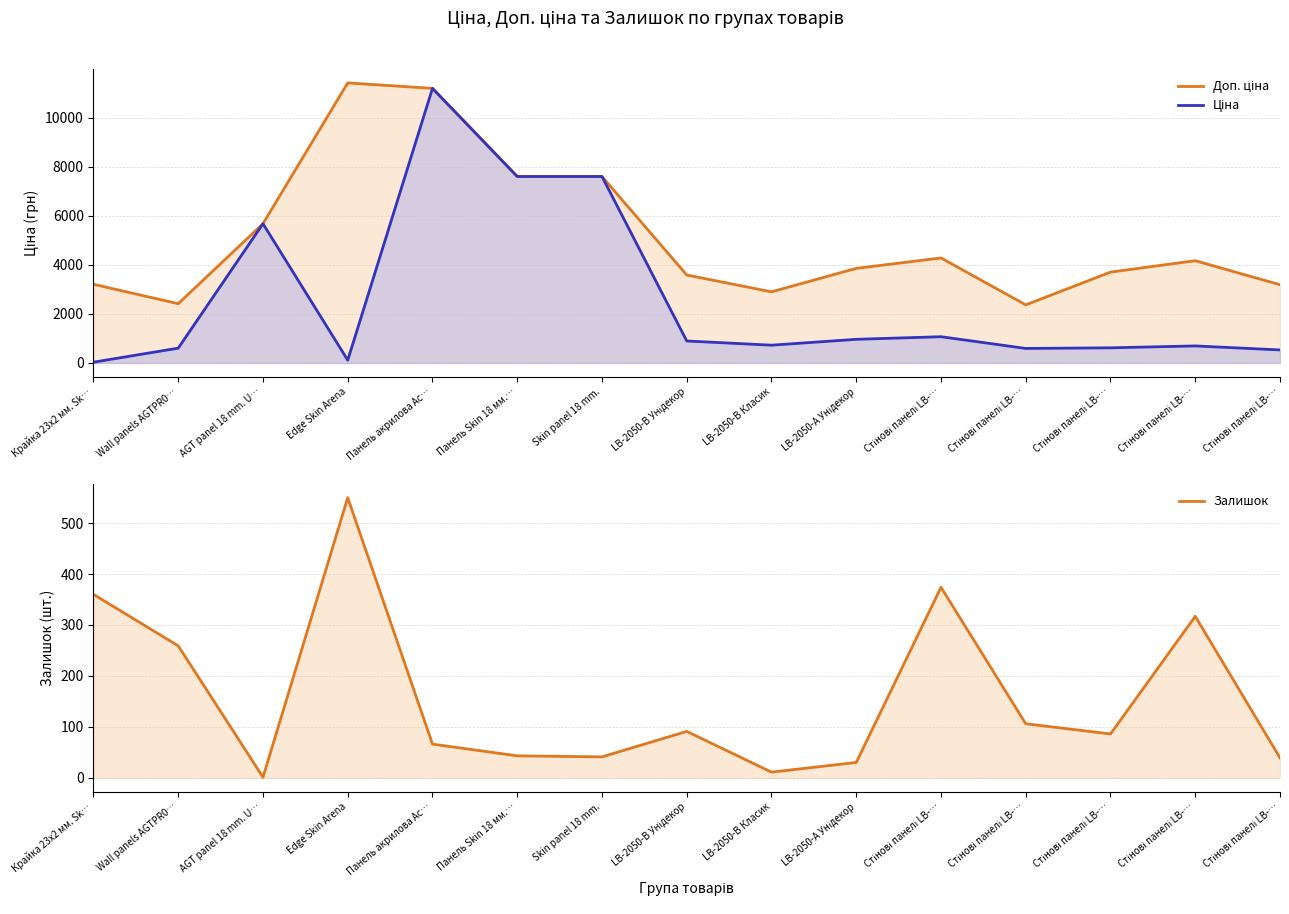

Is the value of Залишок at Стінові панелі LB-… greater than the value of Ціна at LB-2050-А Унідекор?

No